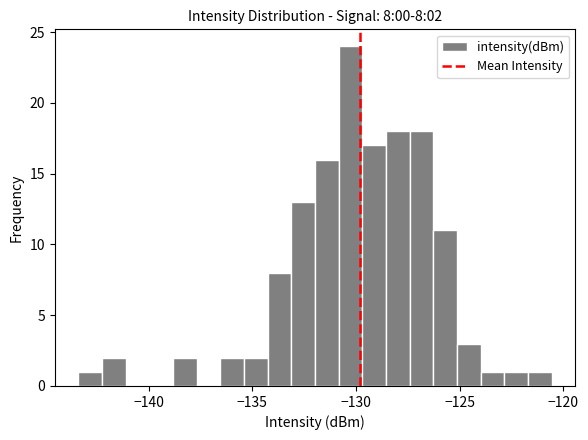

Around what value on the x-axis is the tallest bar? Give the approximate position of its centre, as read against the axis.

-130.5